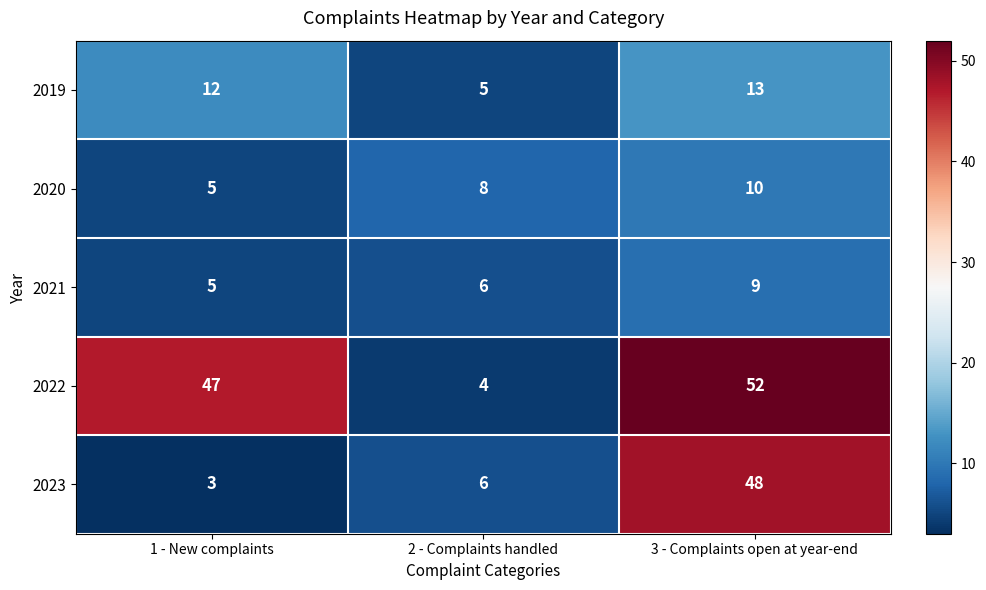

Reading left to right, what are all the values shown in this chart?

2019: 1 - New complaints=12	2 - Complaints handled=5	3 - Complaints open at year-end=13
2020: 1 - New complaints=5	2 - Complaints handled=8	3 - Complaints open at year-end=10
2021: 1 - New complaints=5	2 - Complaints handled=6	3 - Complaints open at year-end=9
2022: 1 - New complaints=47	2 - Complaints handled=4	3 - Complaints open at year-end=52
2023: 1 - New complaints=3	2 - Complaints handled=6	3 - Complaints open at year-end=48